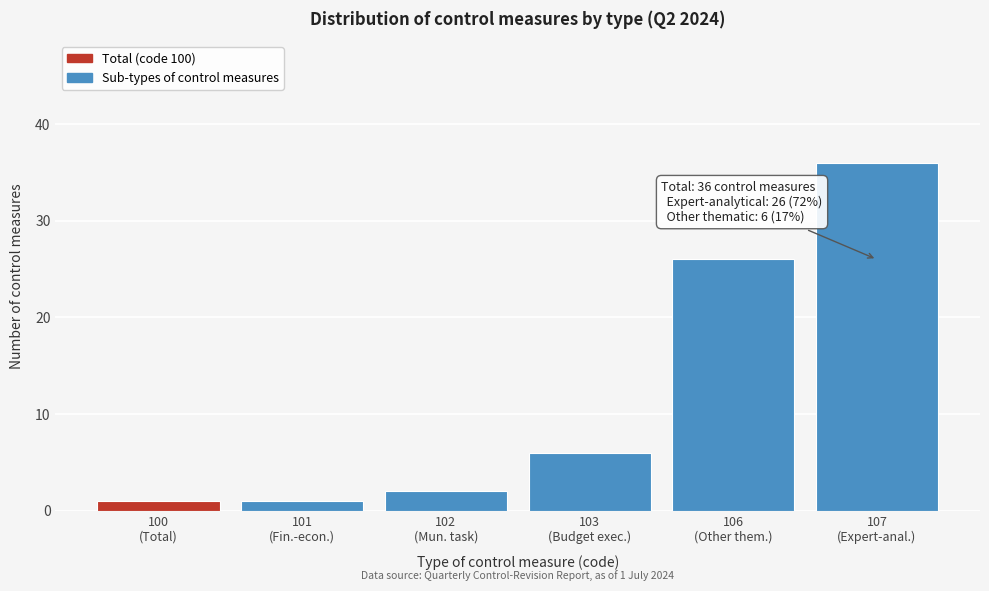

Reading right to left, transcribe all the data shown in this chart.

36	26	6	2	1	1